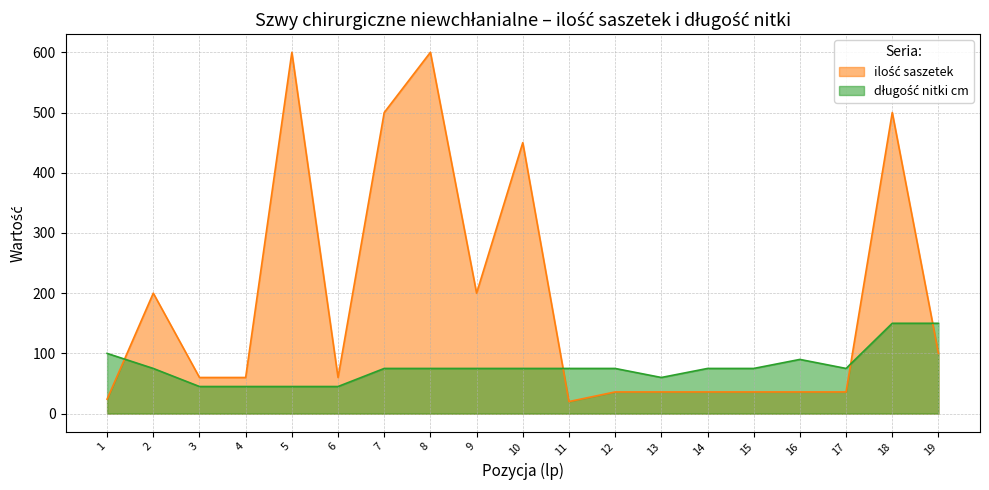

After their last crossing, which series has the higher values: długość nitki cm or ilość saszetek?

długość nitki cm